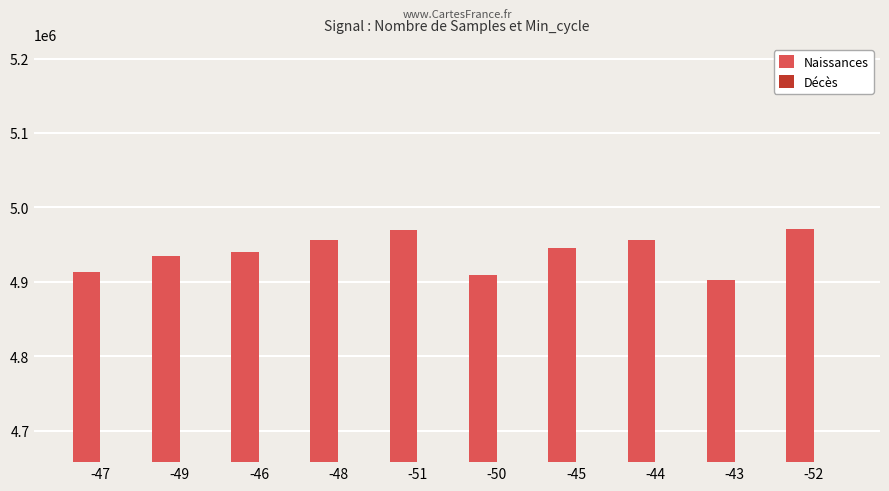

Reading left to right, transcribe all the data shown in this chart.

Naissances: -47=4913131.0	-49=4934374.0	-46=4940258.0	-48=4956637.0	-51=4969339.0	-50=4908800.0	-45=4945919.0	-44=4956026.0	-43=4902607.0	-52=4970855.0
Décès: -47=2485427.5	-49=2399723.1	-46=2399723.1	-48=2399723.1	-51=2399723.1	-50=2485427.5	-45=2399723.1	-44=2399723.1	-43=2485427.5	-52=2399723.1